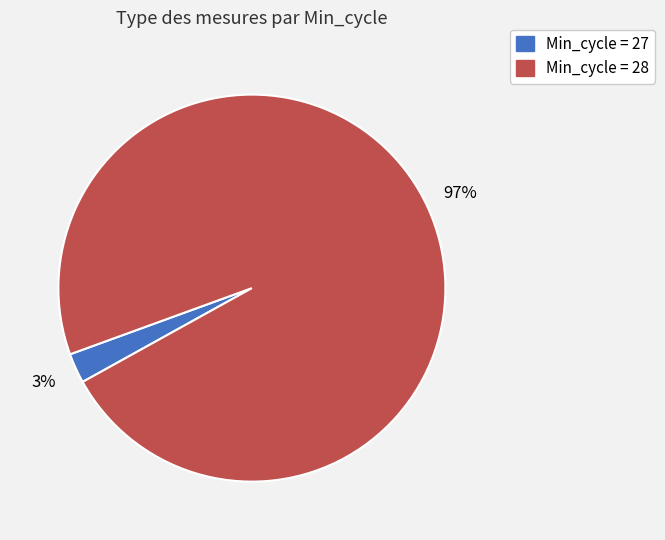

To the nearest percent, what is the average slice percentage?

50%